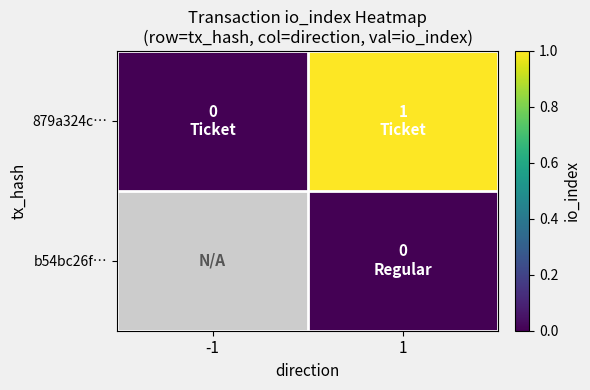

What is the difference between the 879a324c… values at -1 and 1?

1.0